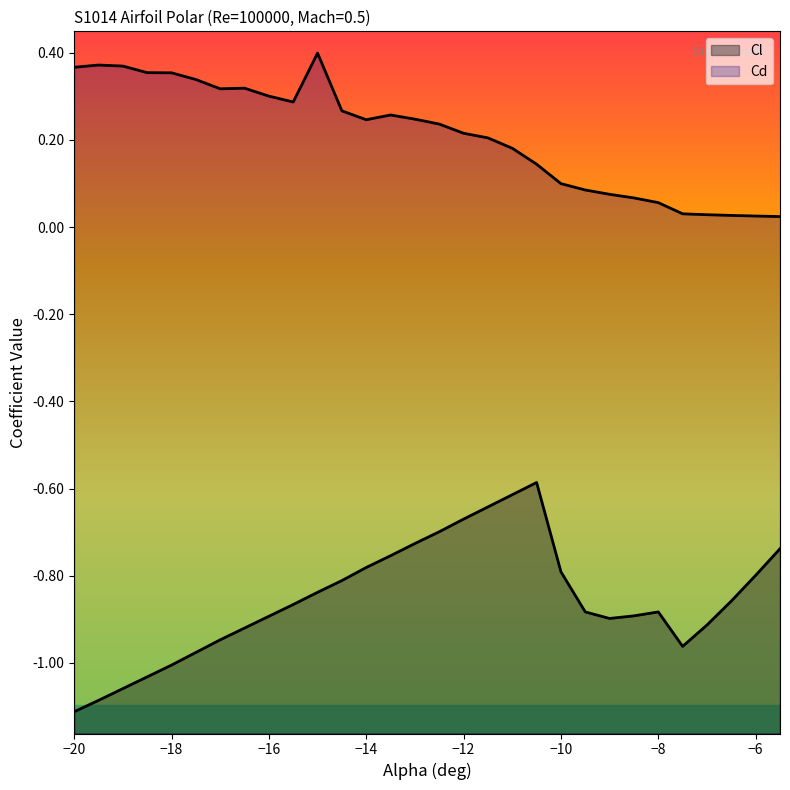

True or false: Cd and Cl cross at least once.

False